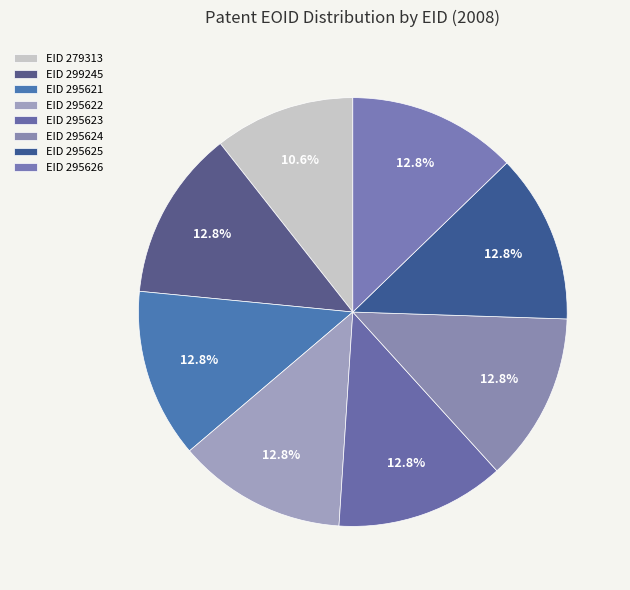

How many slices are in this pie chart?

8